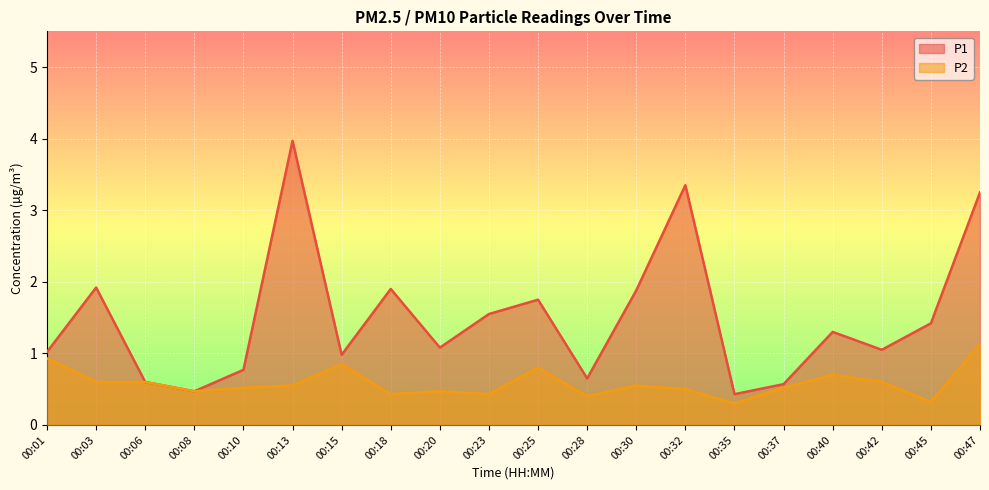

In P2, how many points are lower than both neighbors (excluding endpoints)?

6